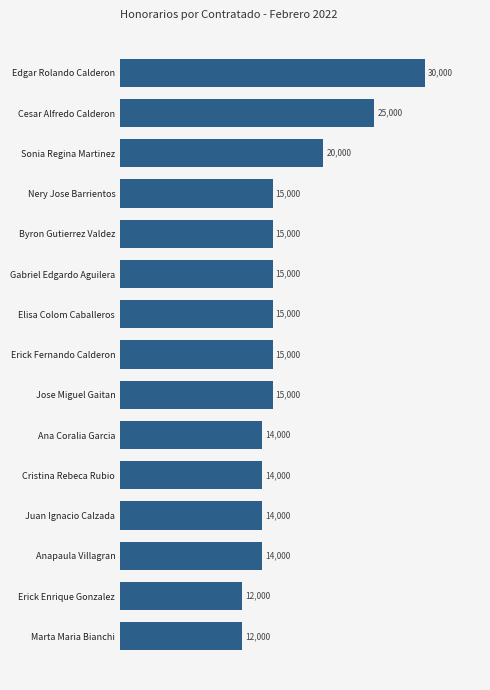

Reading bottom to top, extract all data points from this chart.

12000	12000	14000	14000	14000	14000	15000	15000	15000	15000	15000	15000	20000	25000	30000